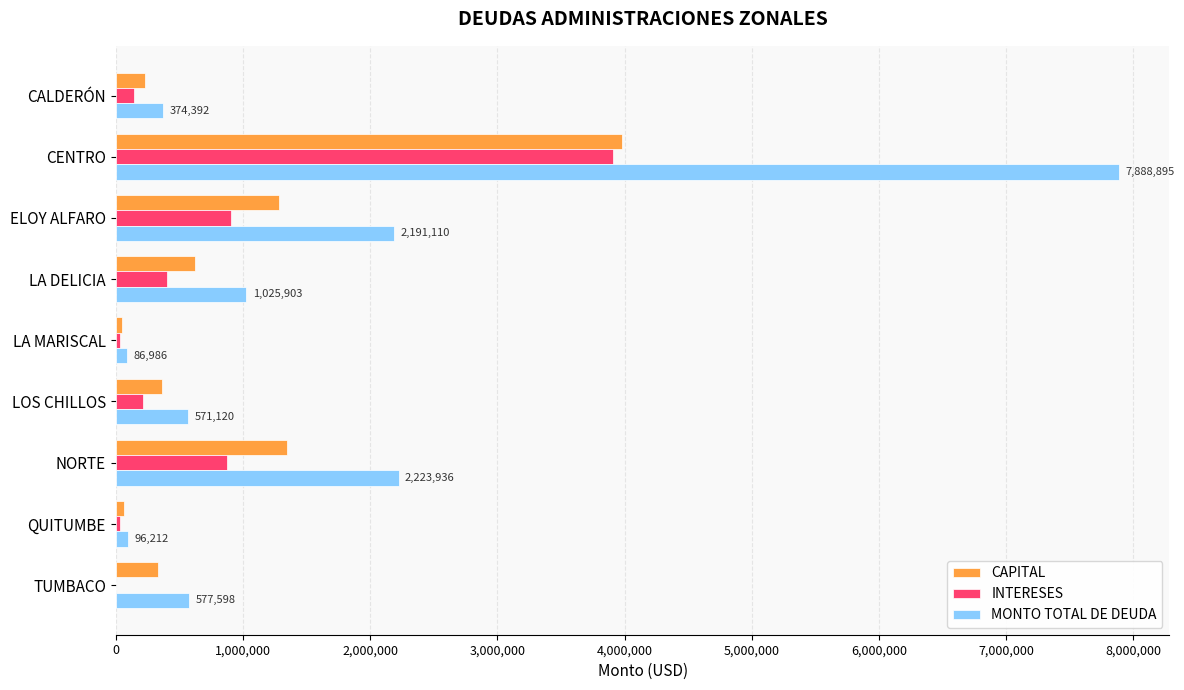

Between ELOY ALFARO and LA DELICIA, which series saw the biggest shift?

MONTO TOTAL DE DEUDA